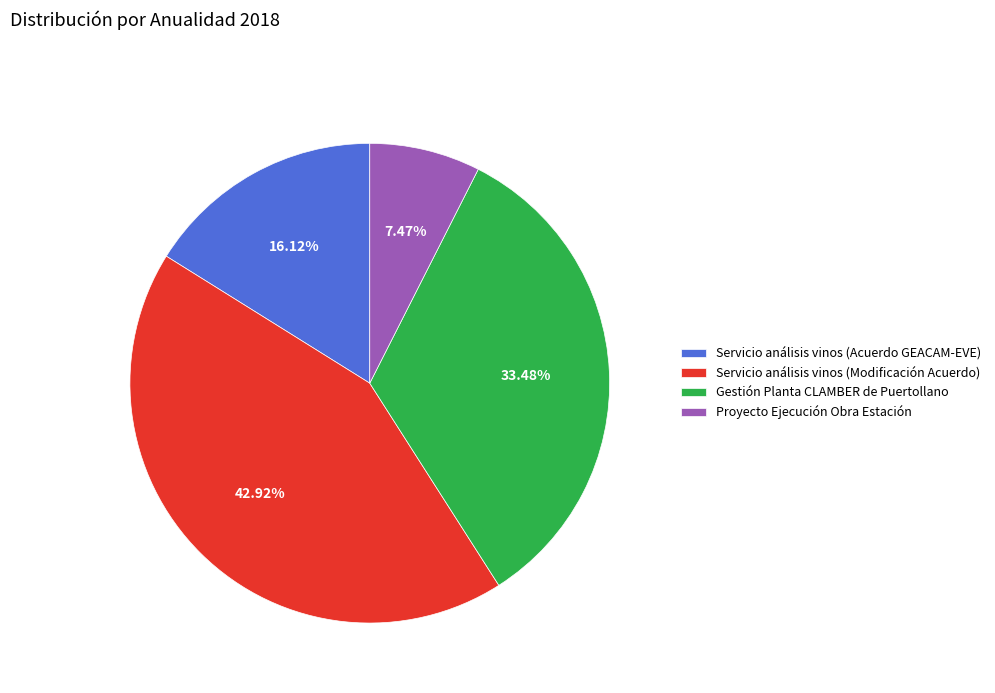

Does any single category account for the majority?

No